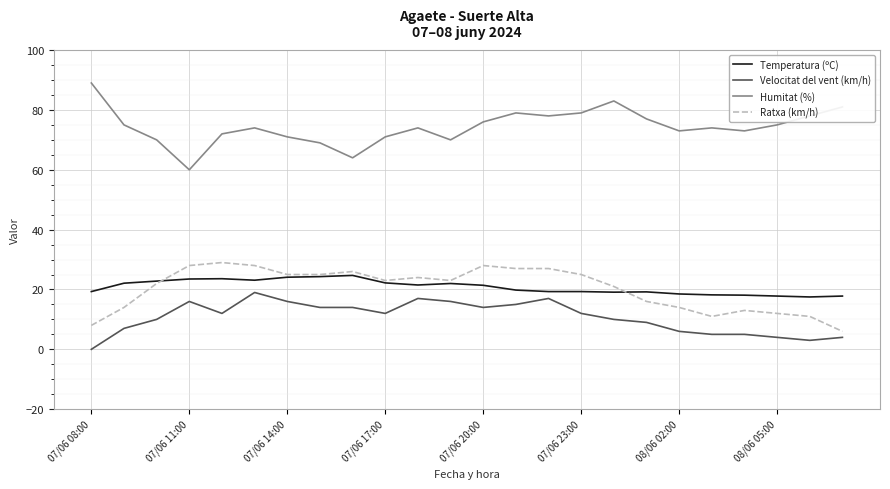

Which series has the largest total across all categories?

Humitat (%)